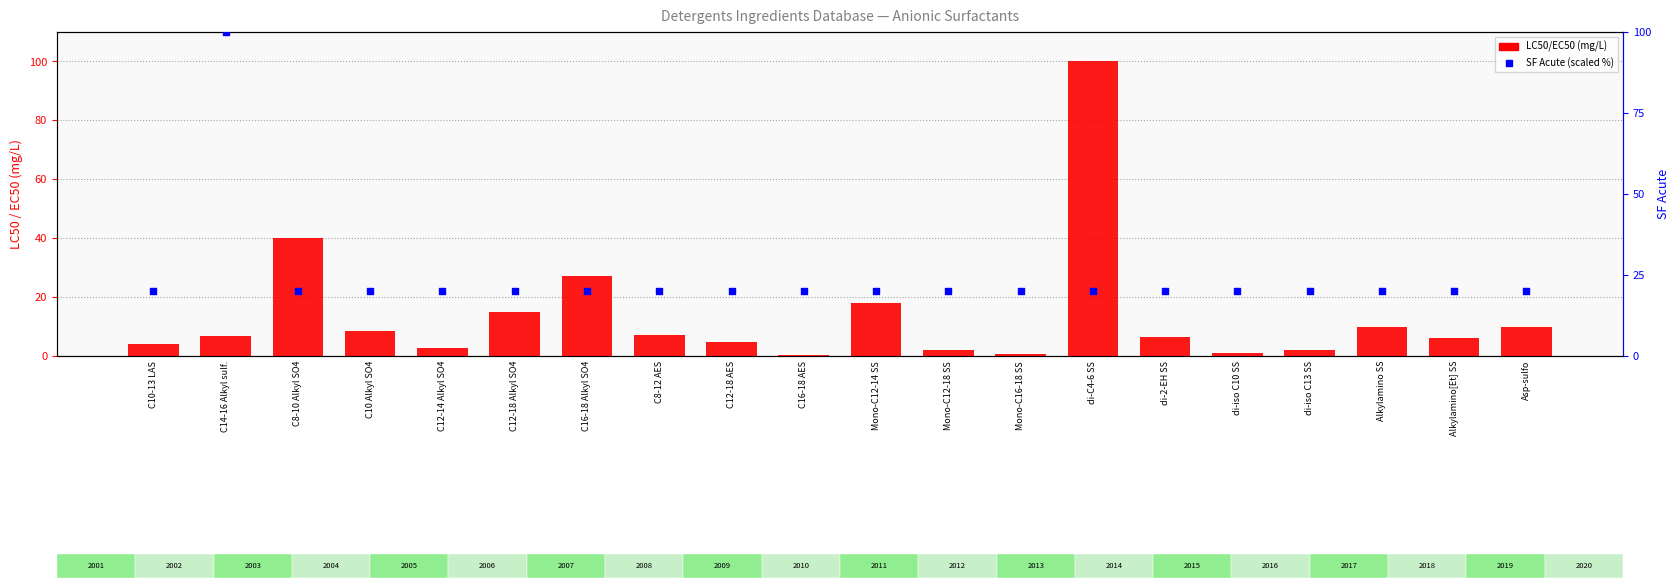

Which series contains the highest Y value?

LC50/EC50 (mg/L)